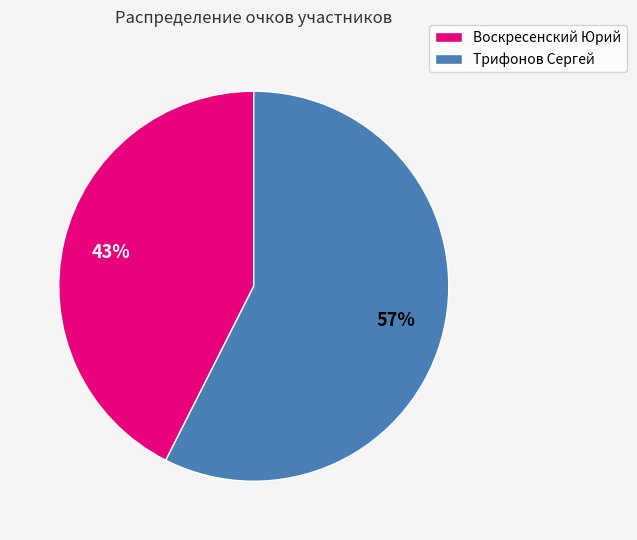

Is the sum of Трифонов Сергей and Воскресенский Юрий greater than half?

Yes